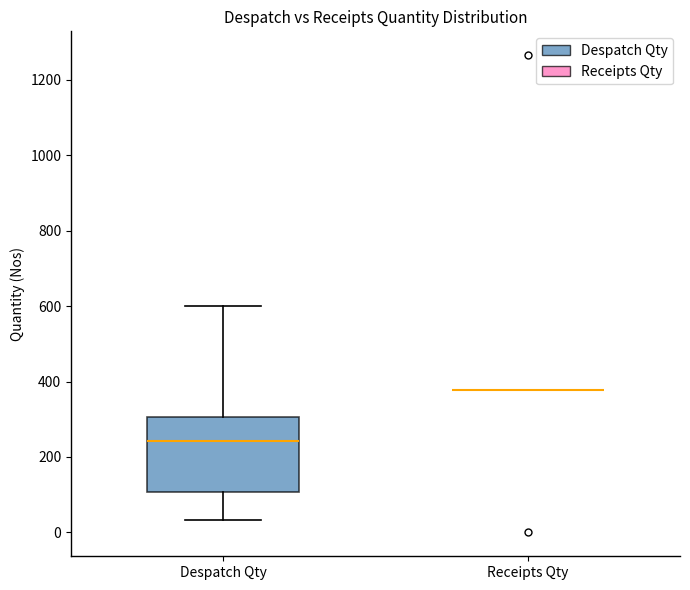

Reading left to right, transcribe this box plot: for each box, give where its median line is, the range the box spans, and where its two whiskers end, as read against the y-axis. The values are not printed on the chart, so give them approximately, as read against the axis.

Despatch Qty: median 240, box 100 to 300, whiskers 40 to 600
Receipts Qty: box collapsed to a line at 380, whiskers 380 to 380